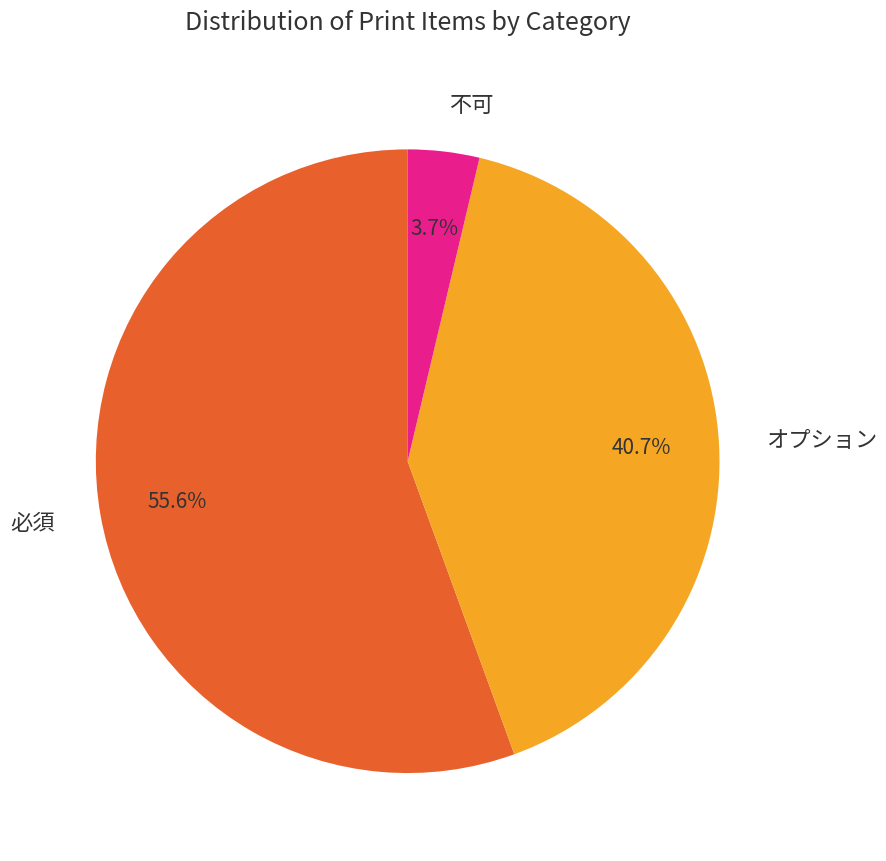

Rank the categories by value from lowest to highest.

不可, オプション, 必須